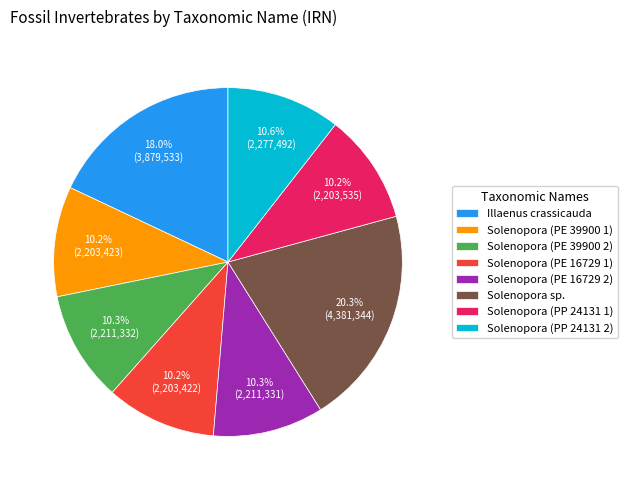

Count the number of slices in the pie.

8